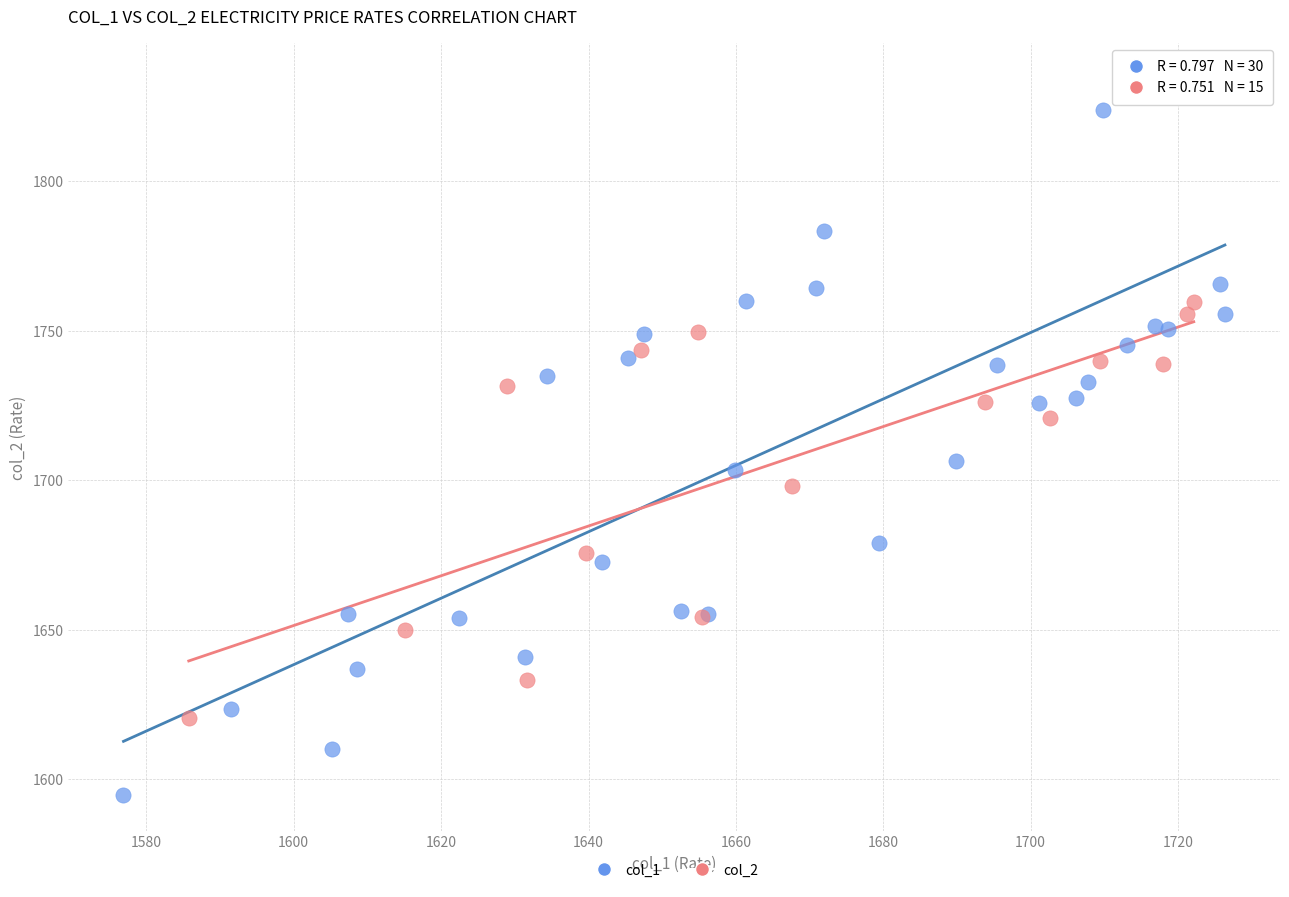

Which series reaches the maximum Y coordinate?

col_1